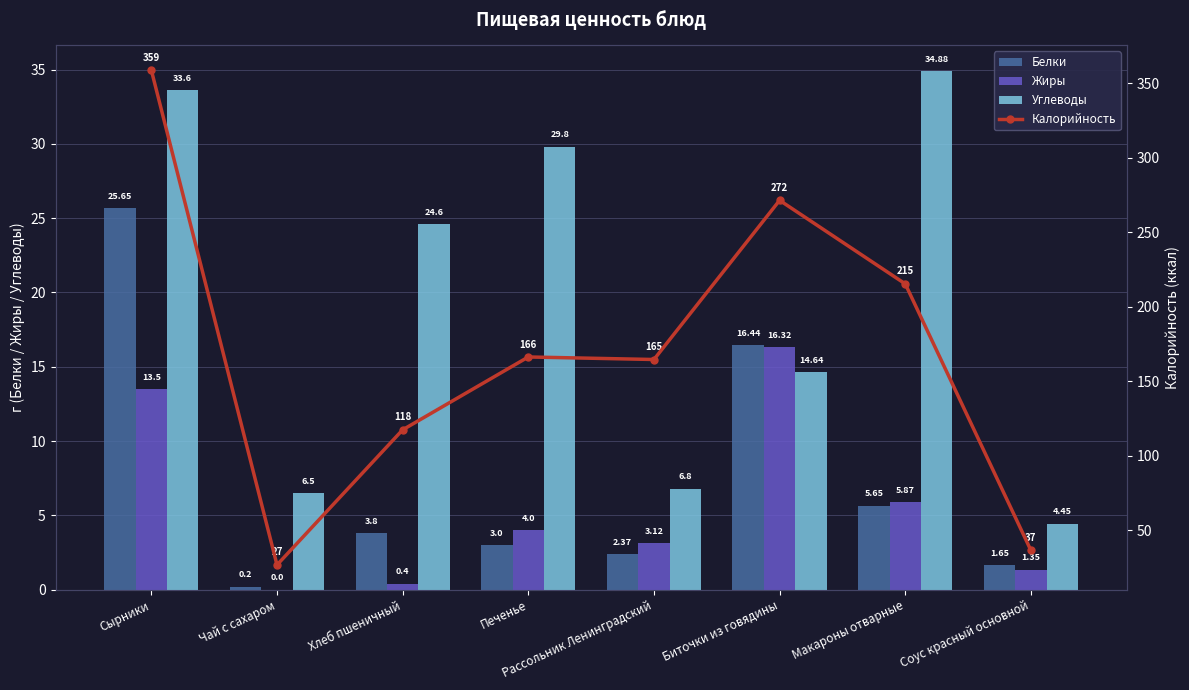

Reading left to right, extract all data points from this chart.

Белки: Сырники=25.6	Чай с сахаром=0.2	Хлеб пшеничный=3.8	Печенье=3.0	Рассольник Ленинградский=2.4	Биточки из говядины=16.4	Макароны отварные=5.7	Соус красный основной=1.6
Жиры: Сырники=13.5	Чай с сахаром=0.0	Хлеб пшеничный=0.4	Печенье=4.0	Рассольник Ленинградский=3.1	Биточки из говядины=16.3	Макароны отварные=5.9	Соус красный основной=1.4
Углеводы: Сырники=33.6	Чай с сахаром=6.5	Хлеб пшеничный=24.6	Печенье=29.8	Рассольник Ленинградский=6.8	Биточки из говядины=14.6	Макароны отварные=34.9	Соус красный основной=4.5
Калорийность: Сырники=358.9	Чай с сахаром=26.8	Хлеб пшеничный=117.5	Печенье=166.4	Рассольник Ленинградский=164.7	Биточки из говядины=271.6	Макароны отварные=215.5	Соус красный основной=36.5